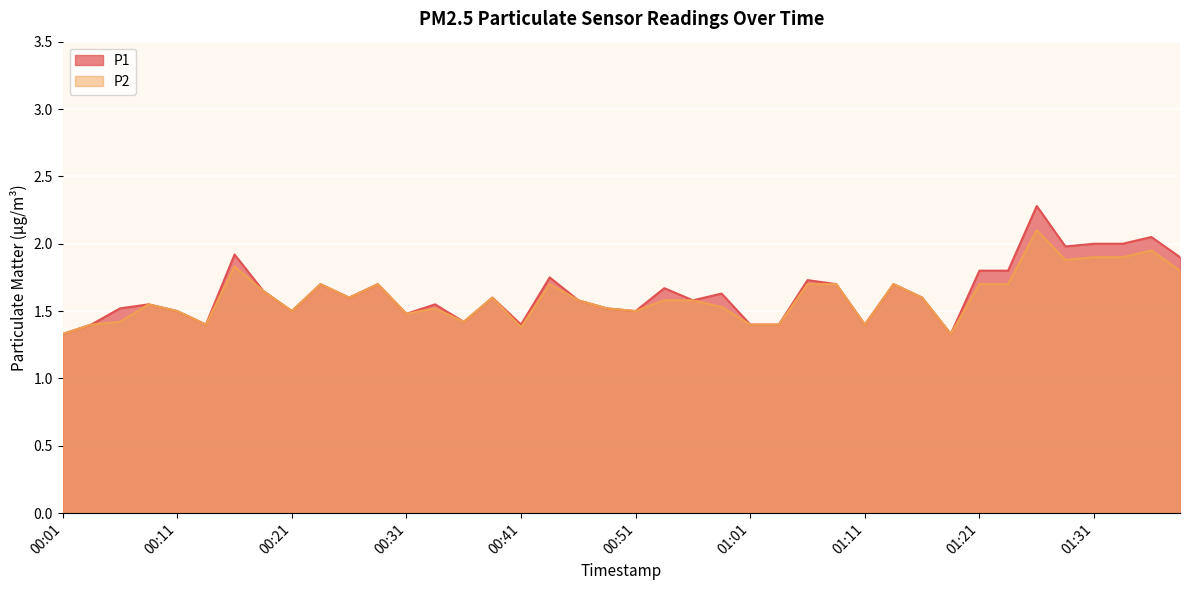

Reading left to right, transcribe all the data shown in this chart.

P1: 1.3	1.4	1.5	1.6	1.5	1.4	1.9	1.6	1.5	1.7	1.6	1.7	1.5	1.6	1.4	1.6	1.4	1.8	1.6	1.5	1.5	1.7	1.6	1.6	1.4	1.4	1.7	1.7	1.4	1.7	1.6	1.3	1.8	1.8	2.3	2.0	2.0	2.0	2.0	1.9
P2: 1.3	1.4	1.4	1.6	1.5	1.4	1.8	1.6	1.5	1.7	1.6	1.7	1.5	1.5	1.4	1.6	1.4	1.7	1.6	1.5	1.5	1.6	1.6	1.5	1.4	1.4	1.7	1.7	1.4	1.7	1.6	1.3	1.7	1.7	2.1	1.9	1.9	1.9	1.9	1.8